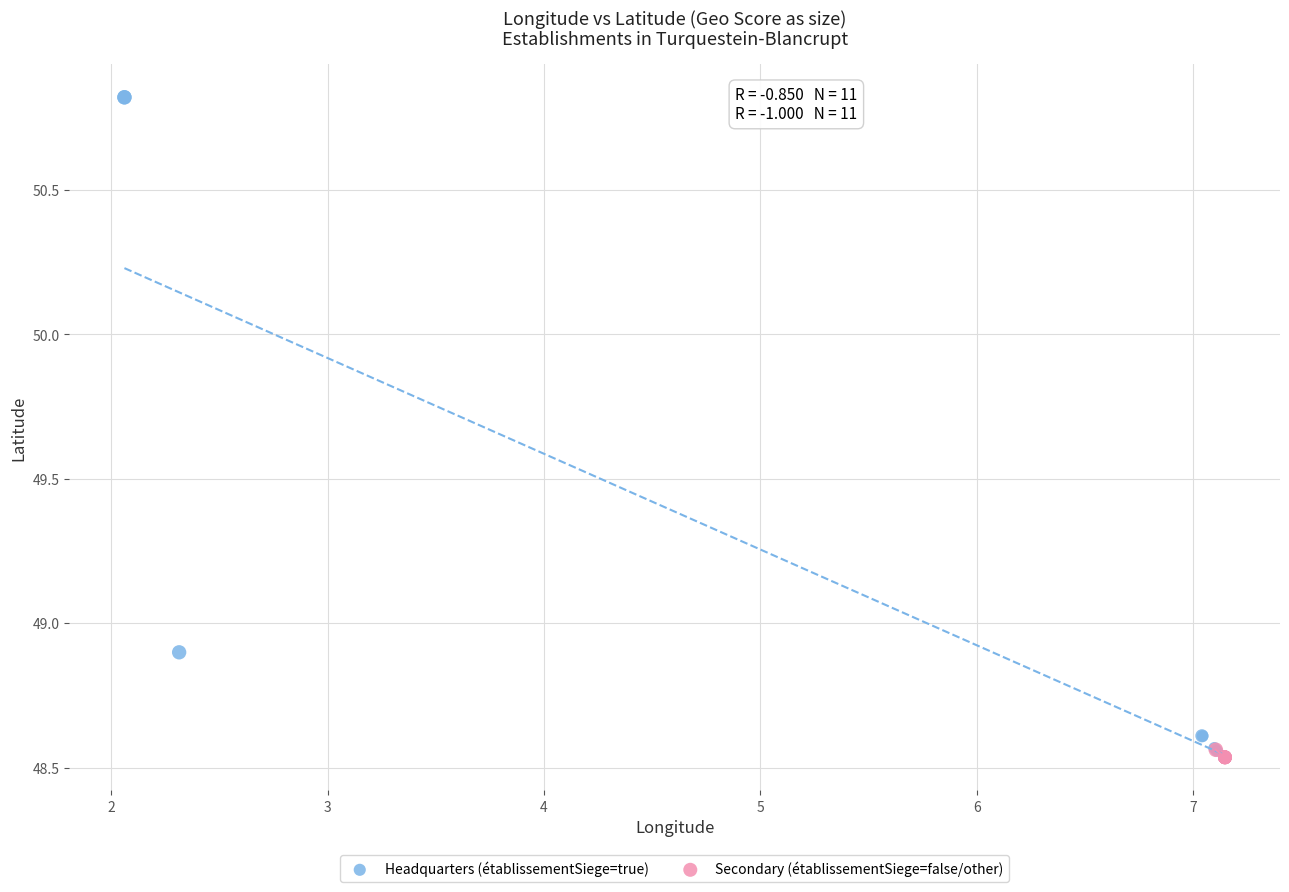

What are all the series names shown in the legend?

Headquarters (établissementSiege=true), Secondary (établissementSiege=false/other)